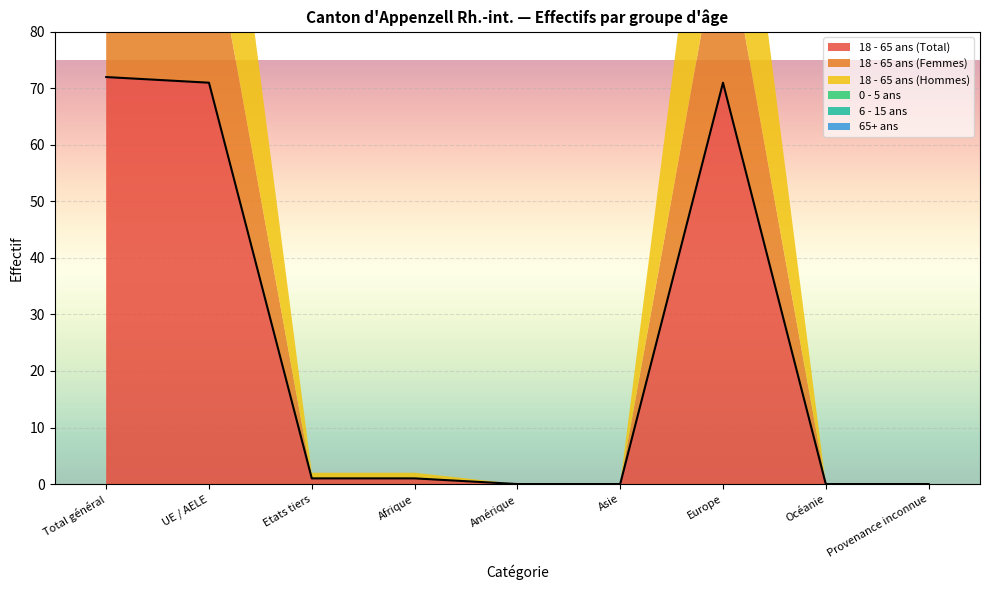

Reading right to left, extract all data points from this chart.

18 - 65 ans (Total): 0	0	71	0	0	1	1	71	72
18 - 65 ans (Femmes): 0	0	30	0	0	0	0	30	30
18 - 65 ans (Hommes): 0	0	41	0	0	1	1	41	42
0 - 5 ans: 0	0	0	0	0	0	0	0	0
6 - 15 ans: 0	0	0	0	0	0	0	0	0
65+ ans: 0	0	0	0	0	0	0	0	0